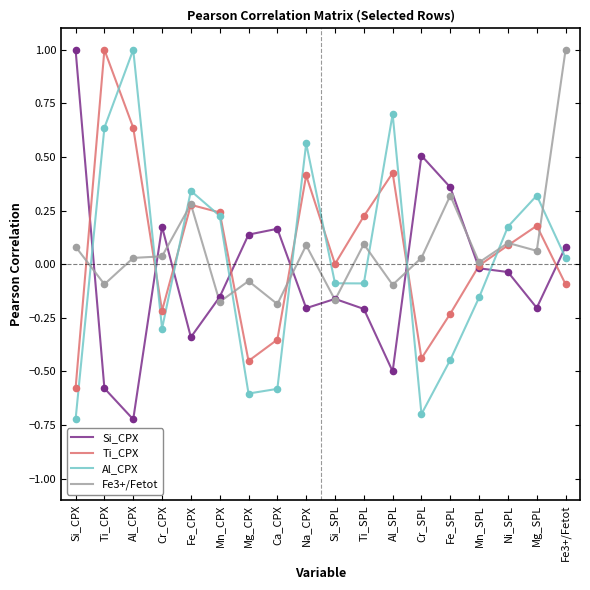

Which series changed the most between Ca_CPX and Ti_SPL?

Ti_CPX